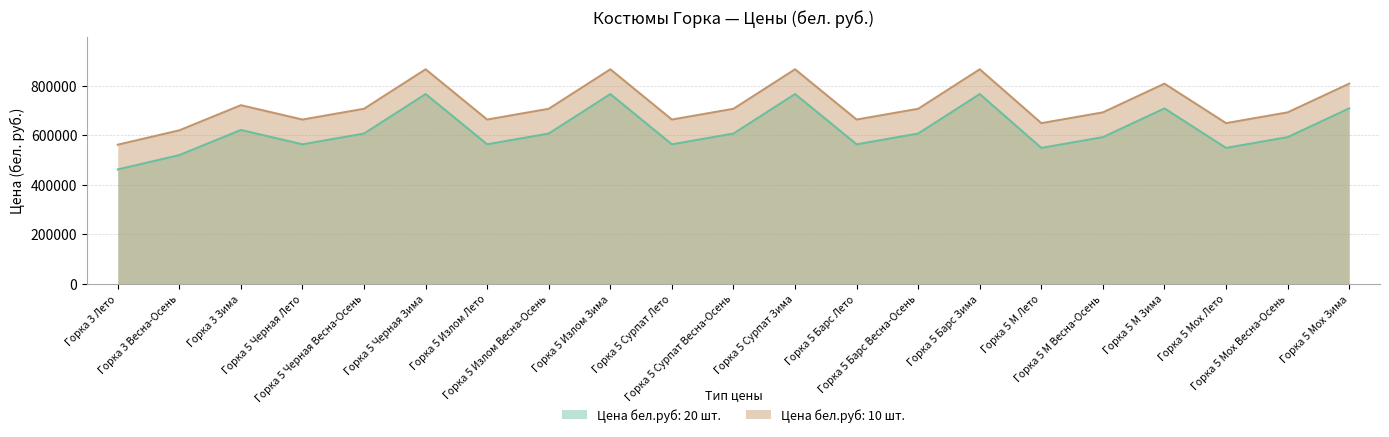

Rank the series by their average value, from highest to lowest.

Цена бел.руб: 10 шт., Цена бел.руб: 20 шт.